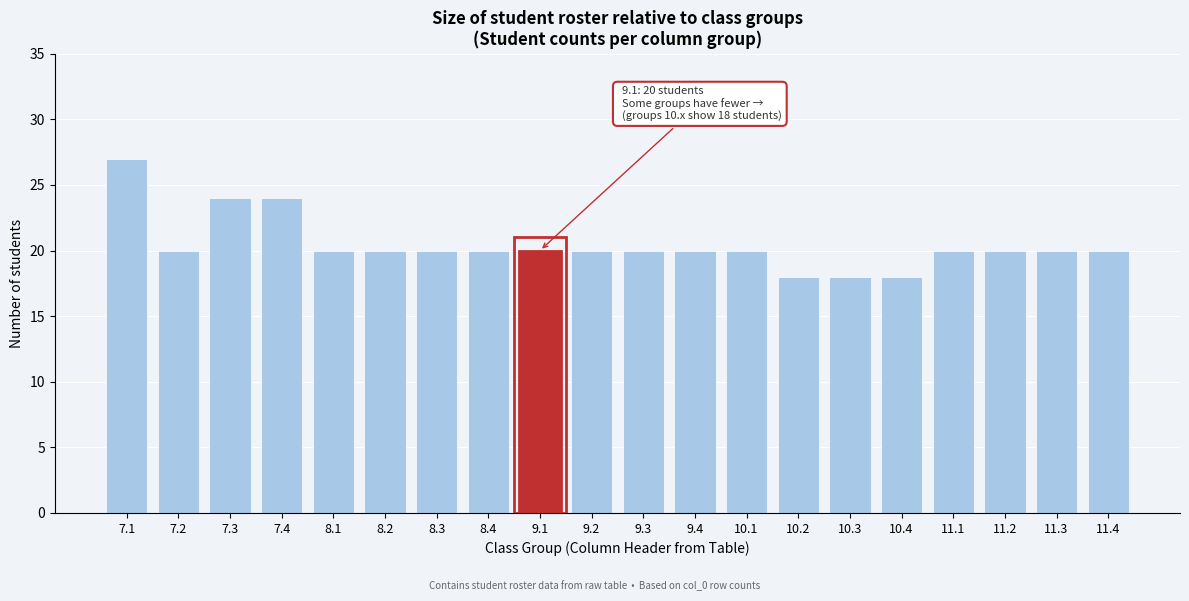

Reading left to right, extract all data points from this chart.

7.1=27	7.2=20	7.3=24	7.4=24	8.1=20	8.2=20	8.3=20	8.4=20	9.1=20	9.2=20	9.3=20	9.4=20	10.1=20	10.2=18	10.3=18	10.4=18	11.1=20	11.2=20	11.3=20	11.4=20